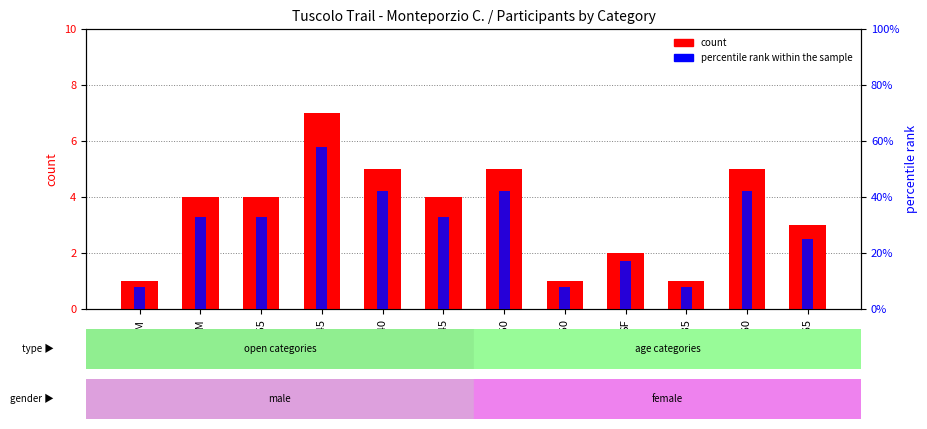

Reading left to right, what are all the values shown in this chart?

count: PM=1.0	SM=4.0	SM55=4.0	SM45=7.0	SM40=5.0	SF45=4.0	SM50=5.0	SF50=1.0	SF=2.0	SM35=1.0	SM60=5.0	SM65=3.0
percentile rank within the sample: PM=0.1	SM=0.3	SM55=0.3	SM45=0.6	SM40=0.4	SF45=0.3	SM50=0.4	SF50=0.1	SF=0.2	SM35=0.1	SM60=0.4	SM65=0.2